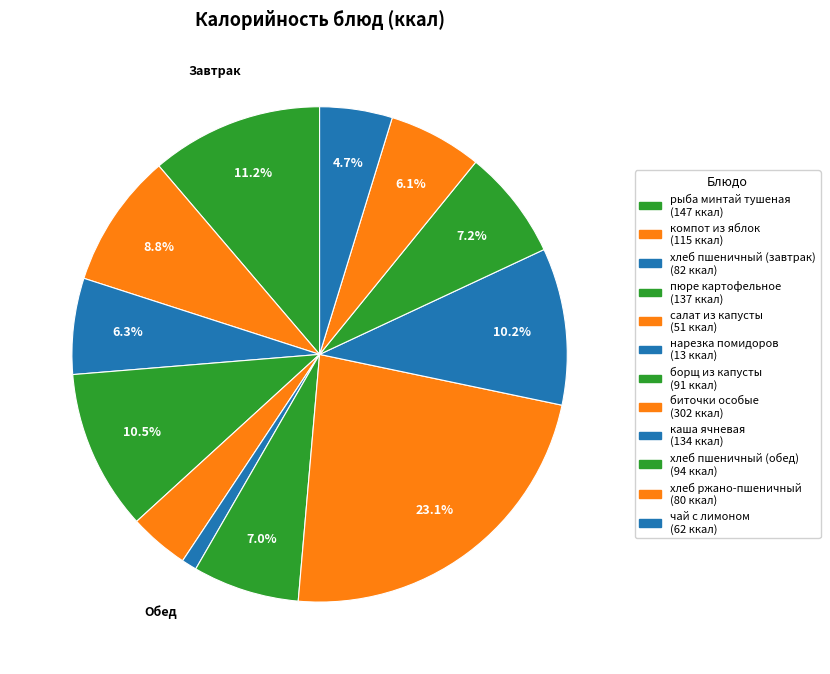

Do борщ из капусты and хлеб пшеничный (завтрак) together represent more than half of the pie?

No